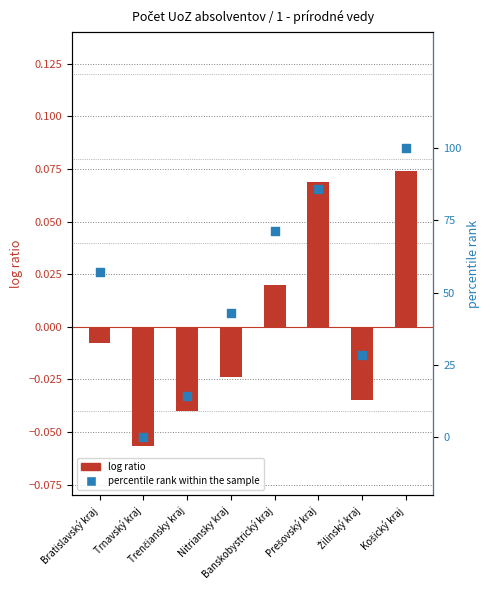

Which series has the widest spread of Y values?

percentile rank within the sample